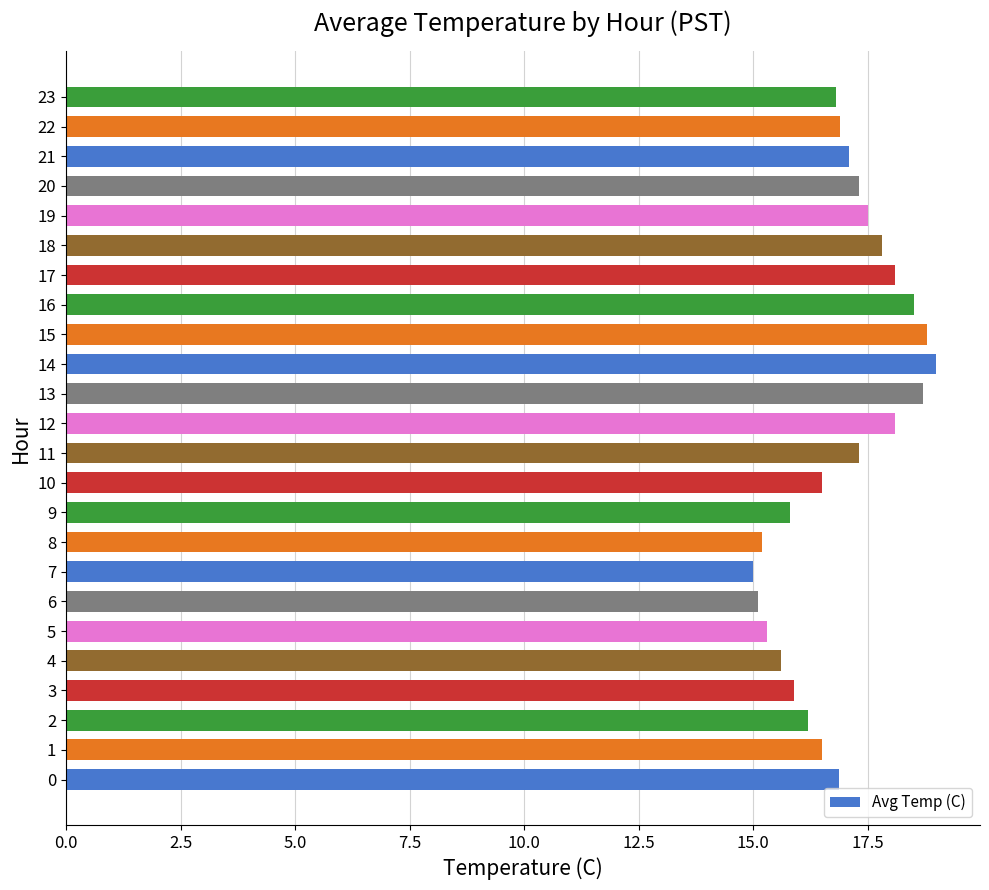

What is the ratio of the value at 14 to the value at 9?

1.2